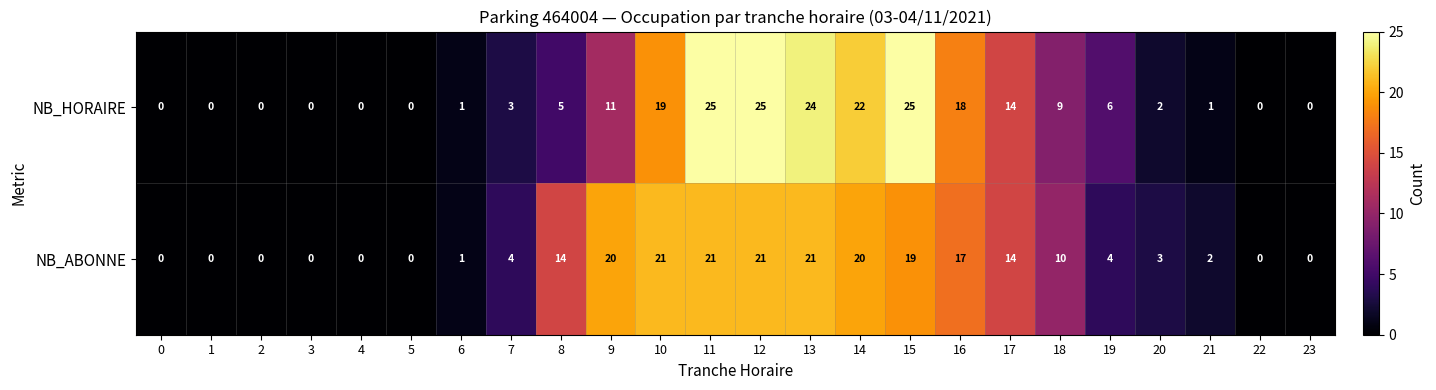

What is the maximum value shown in the chart?

25